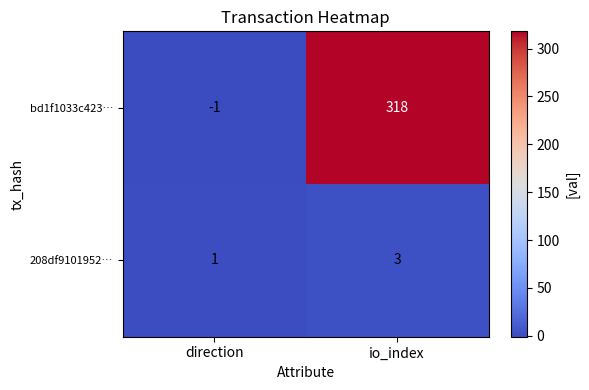

Is it true that bd1f1033c423… equals 318 at io_index?

True